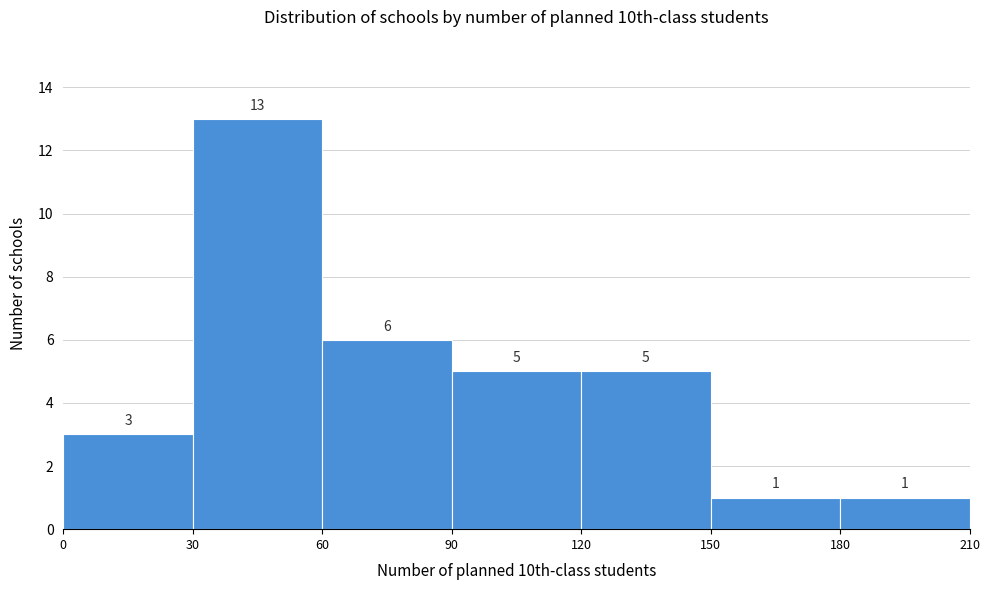

Reading left to right, transcribe this chart: for each bar, give the range it covers on the x-axis and its height.

0 to 30: 3
30 to 60: 13
60 to 90: 6
90 to 120: 5
120 to 150: 5
150 to 180: 1
180 to 210: 1